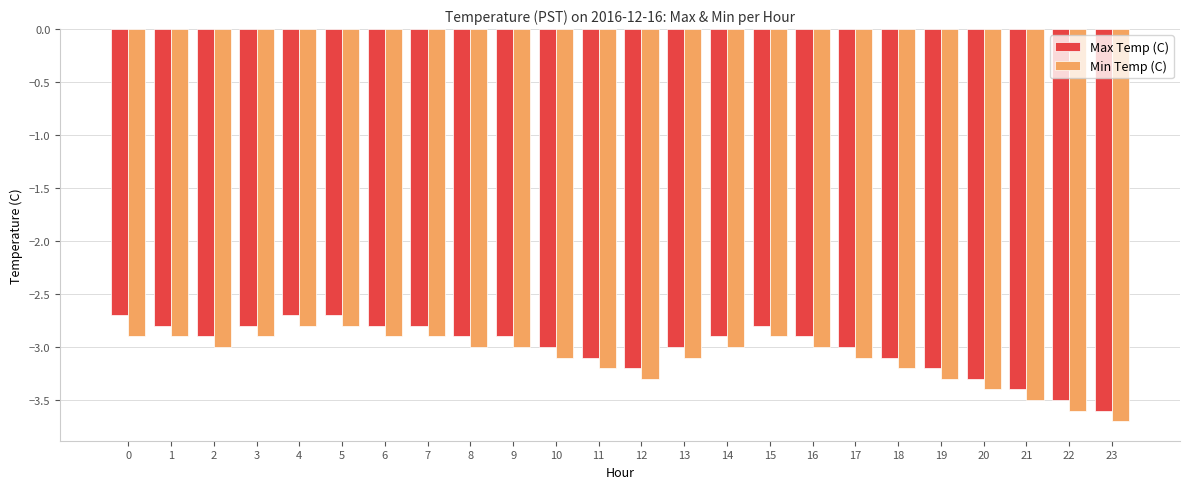

The value of Max Temp (C) at 18 is -3.1. True or false?

True